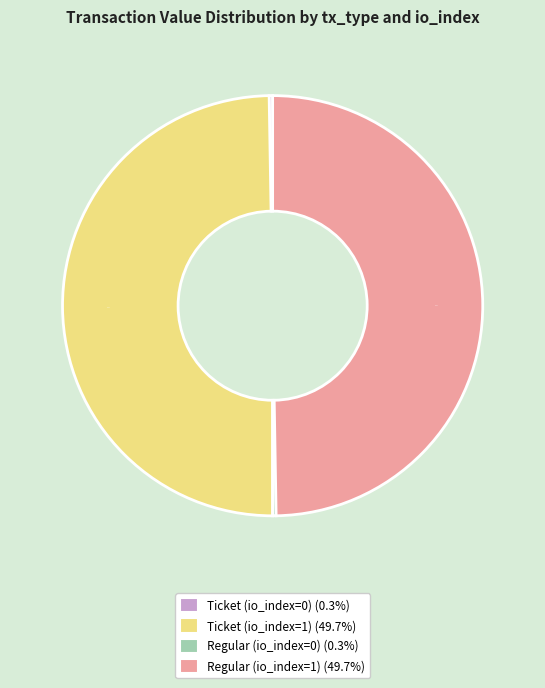

Does Ticket (io_index=1) represent more than half of the total?

No